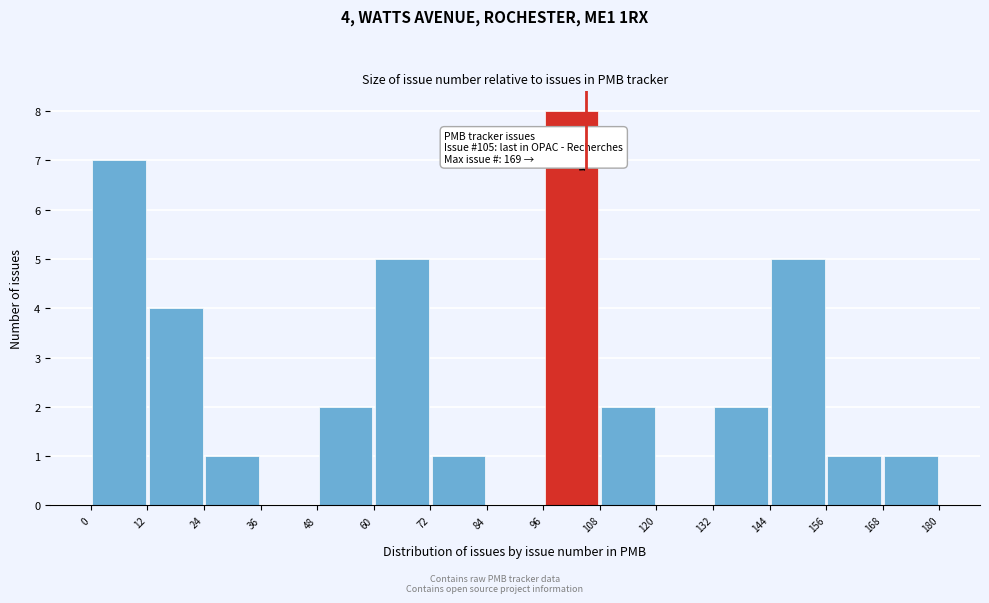

Which range on the x-axis has the tallest bar?

96 to 108